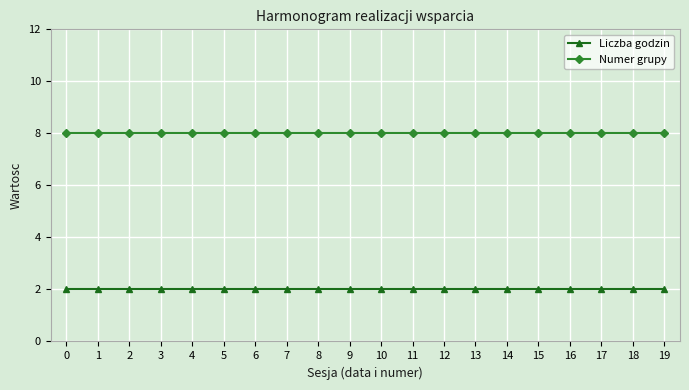

What is the value of the Numer grupy point at the 4th from the left?

8